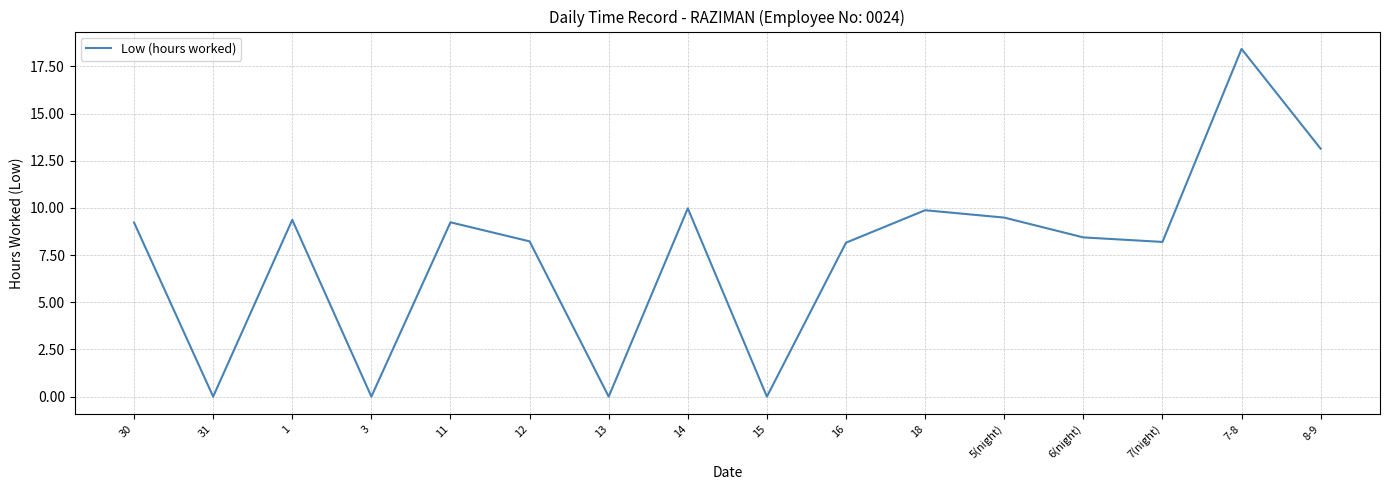

At which label does the data first exceed 9?

30